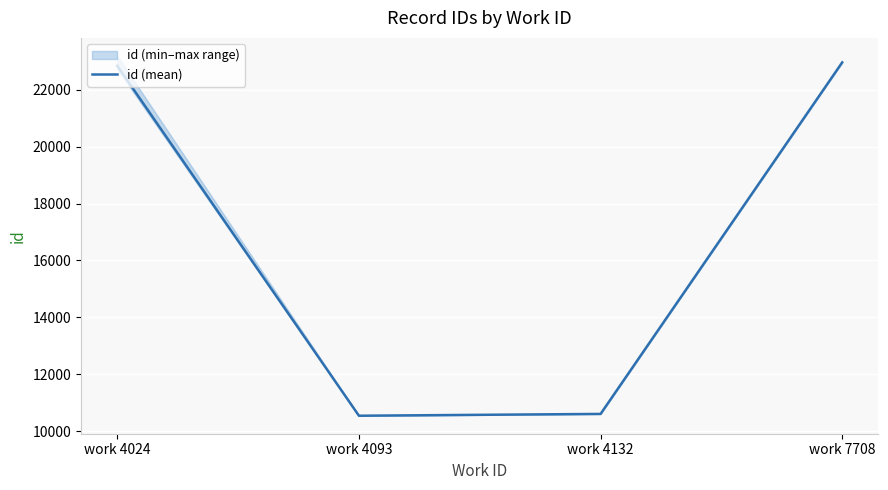

The chart shows a value of 7762.9 at work 4024. True or false?

False